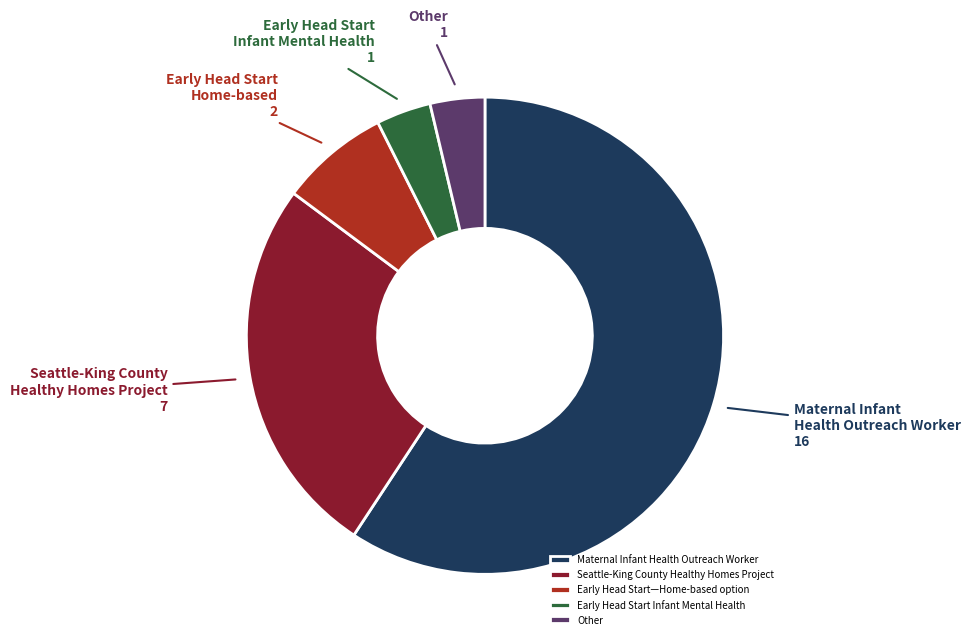

Which slice represents more than half of the pie?

Maternal Infant Health Outreach Worker